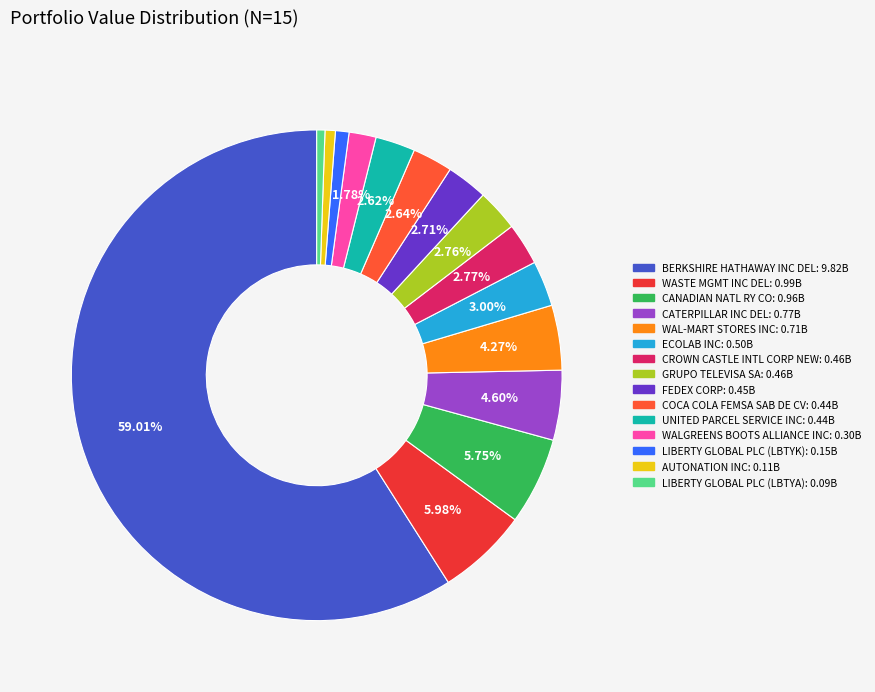

Is the sum of CANADIAN NATL RY CO and LIBERTY GLOBAL PLC (LBTYA) greater than half?

No